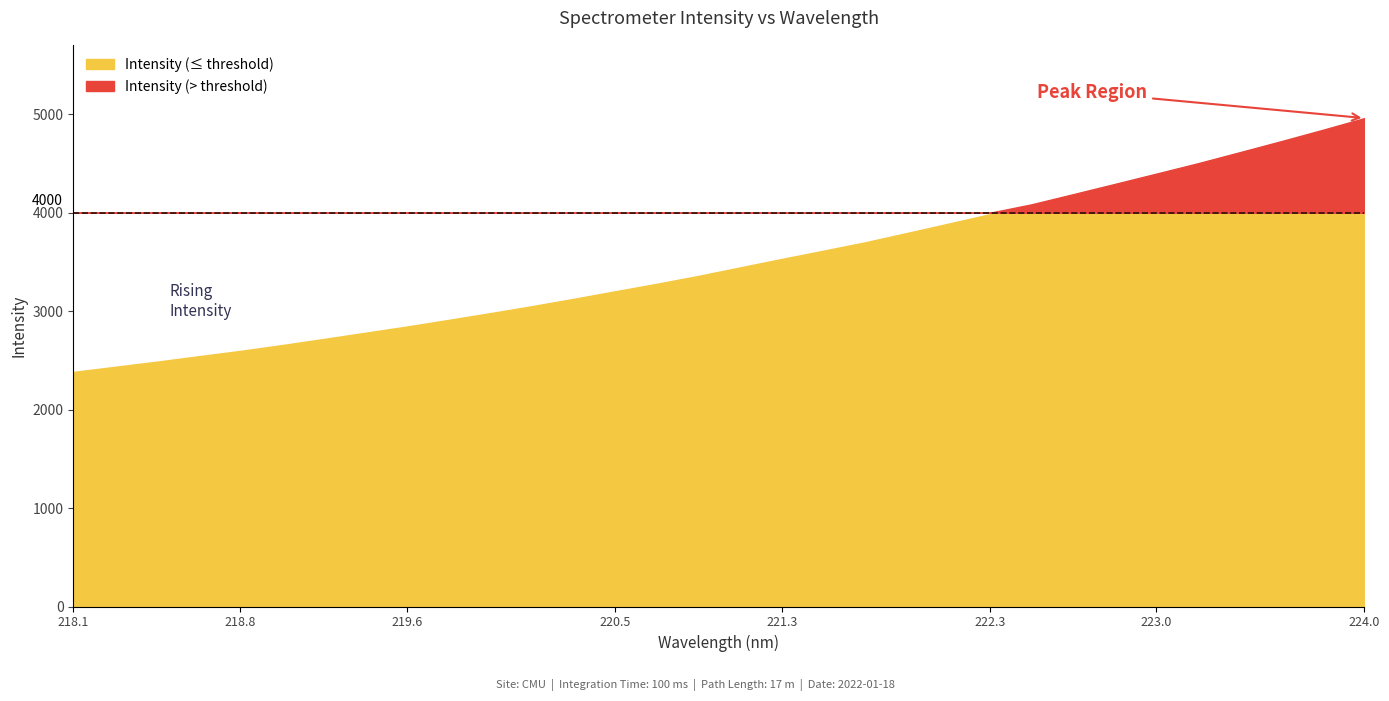

At which category does the chart reach its minimum across all series?

218.0596